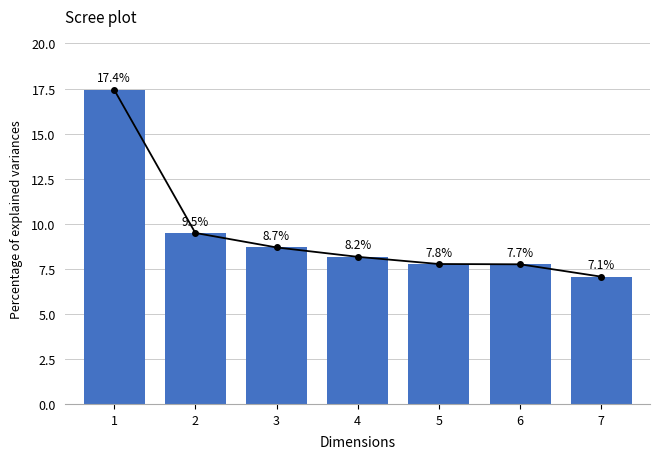

Which category has the highest value across all series?

1